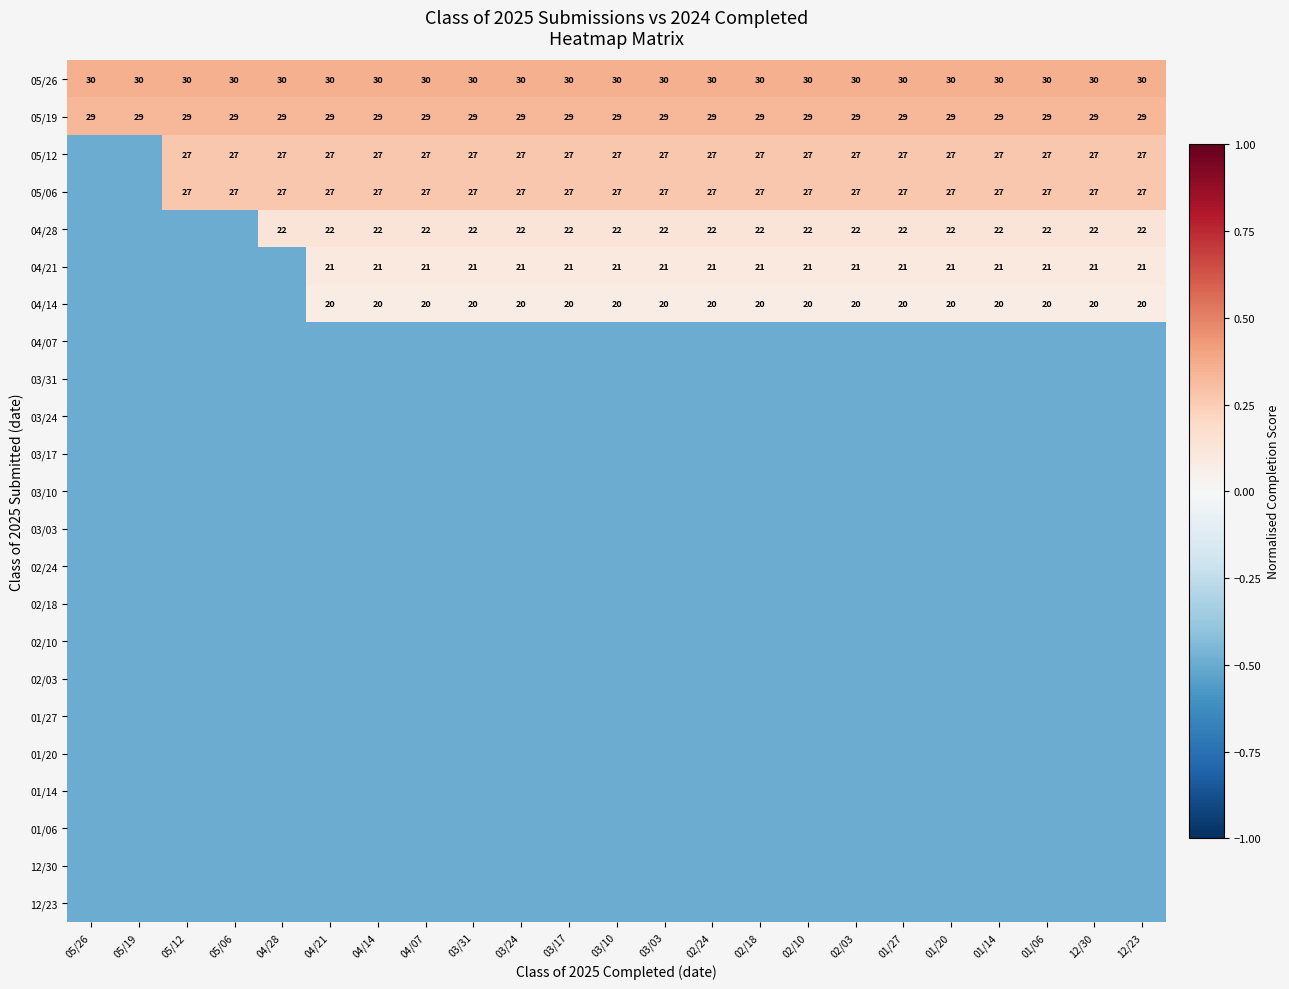

At which category is the sum across all series the highest?

04/21